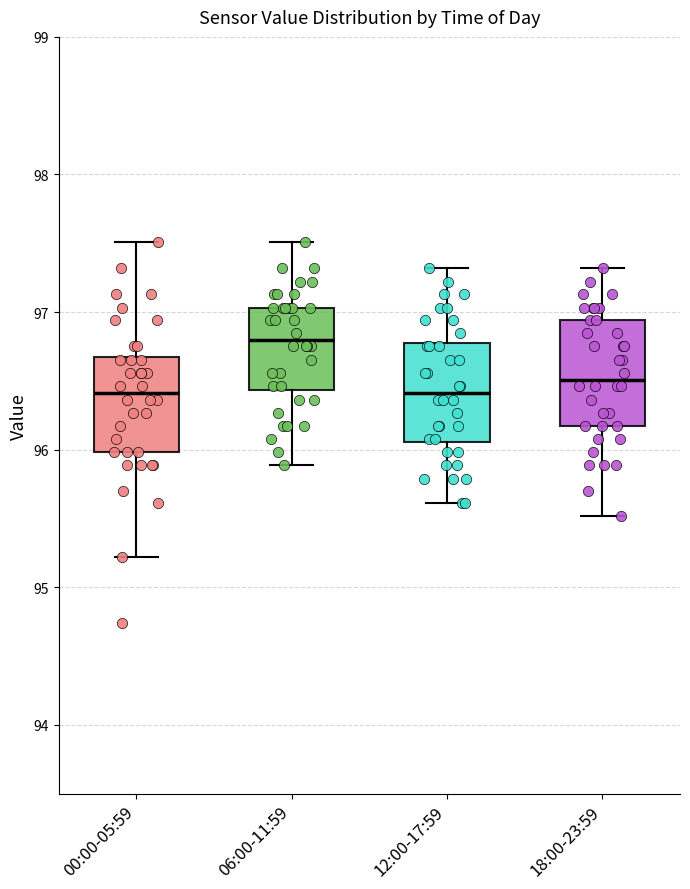

Where is the lower edge of the box for 00:00-05:59 on the y-axis? The values are not printed on the chart, so give them approximately, as read against the axis.

96.0